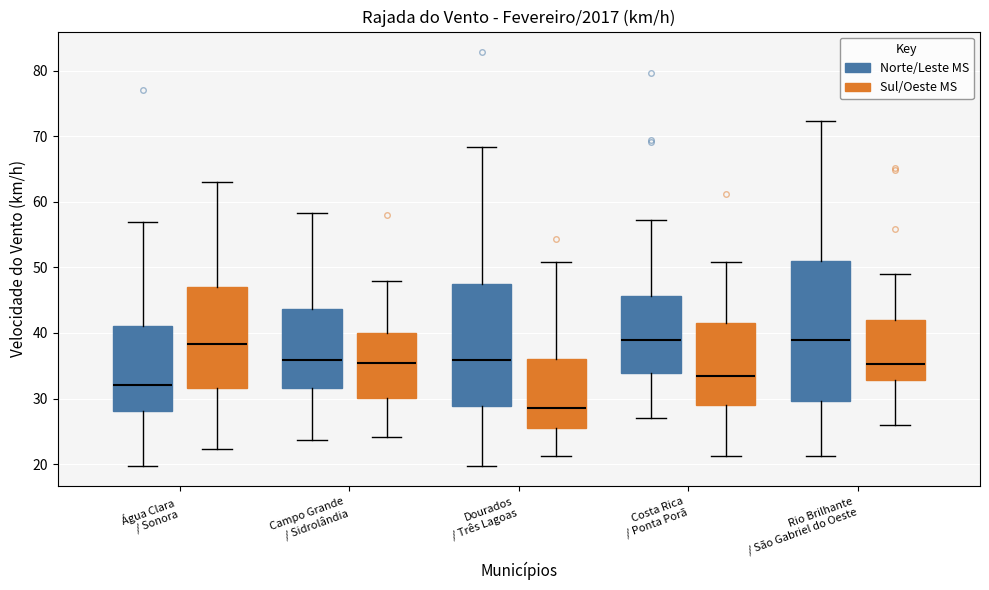

Where is the upper edge of the box for Campo Grande / Sidrolândia (Norte/Leste MS) on the y-axis? The values are not printed on the chart, so give them approximately, as read against the axis.

44